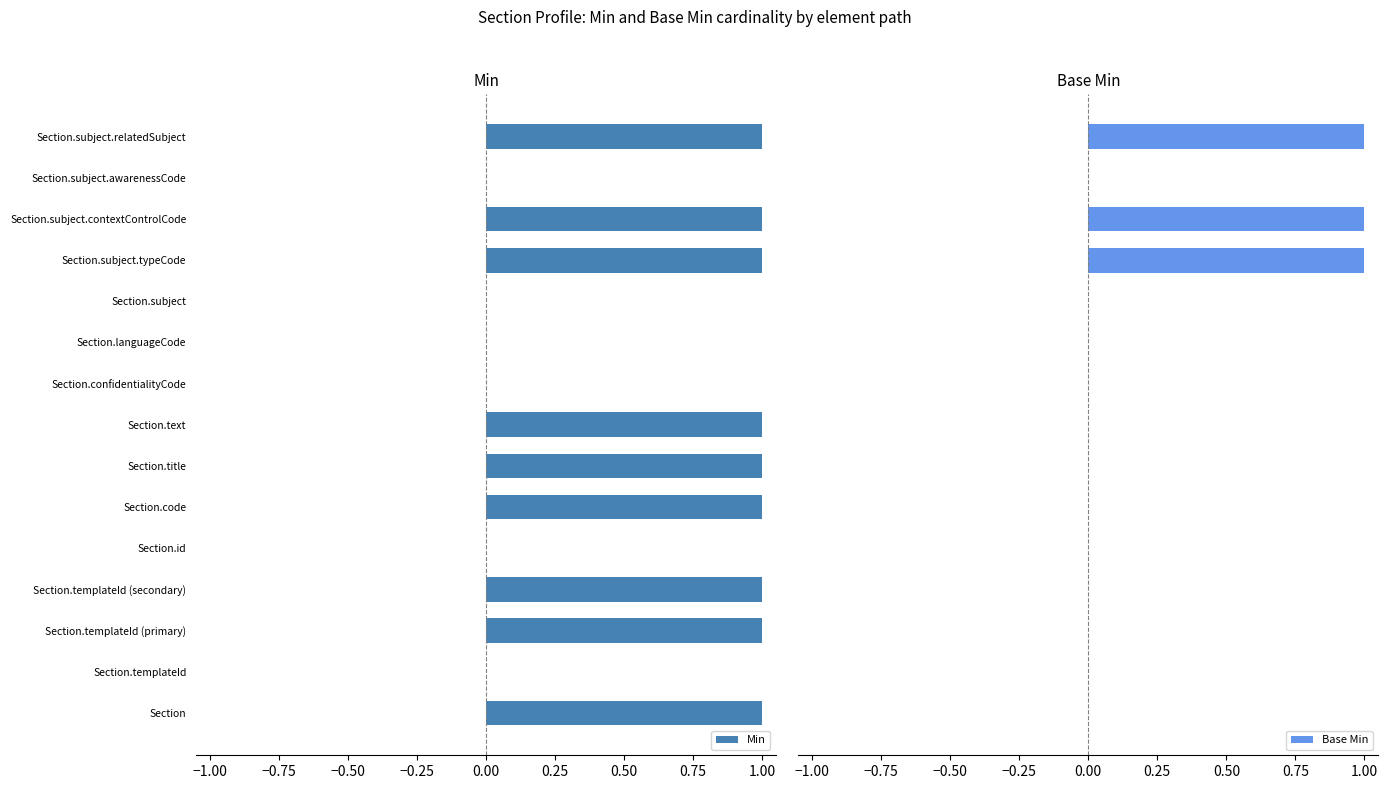

What is the sum of all Min values?

9